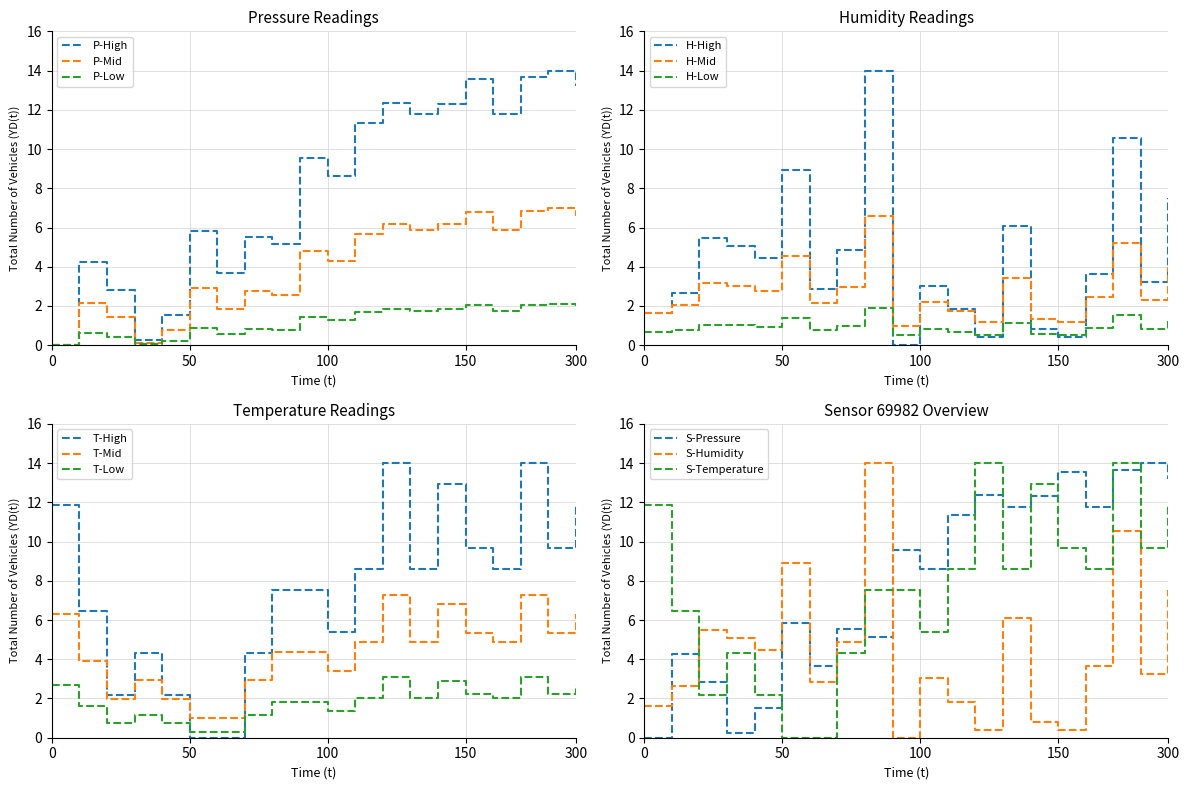

True or false: pressure has a value of 12.4 at 12:00.

True